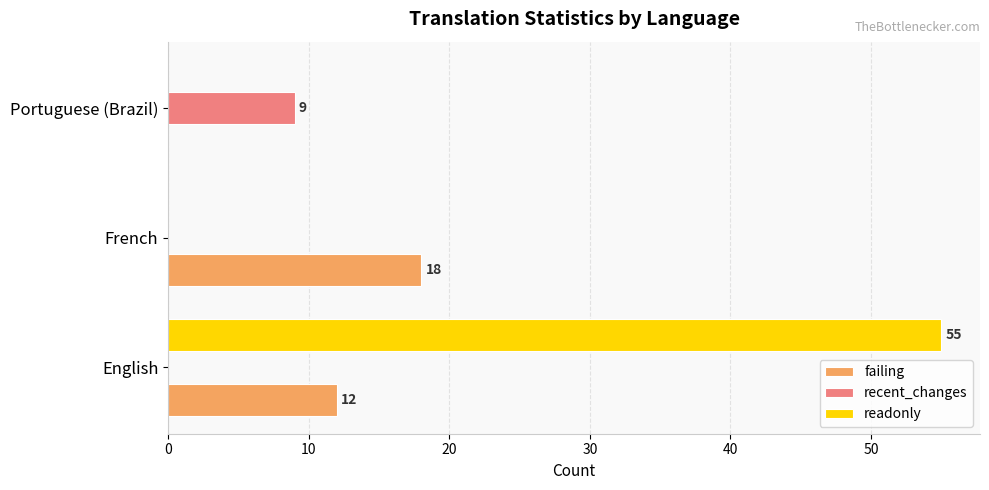

Which series has the widest spread of values?

readonly